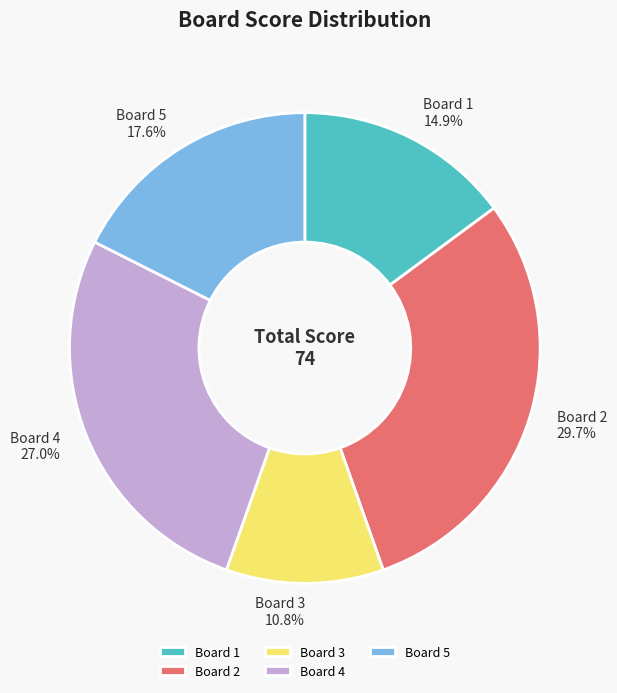

To the nearest percent, what percentage of the pie is Board 3?

11%